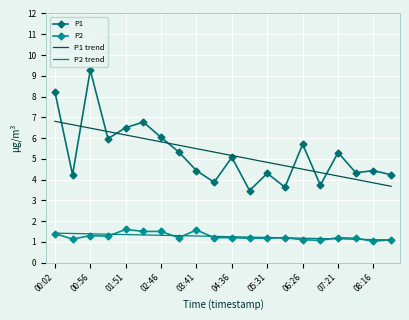

What is the maximum value for P2?

1.6